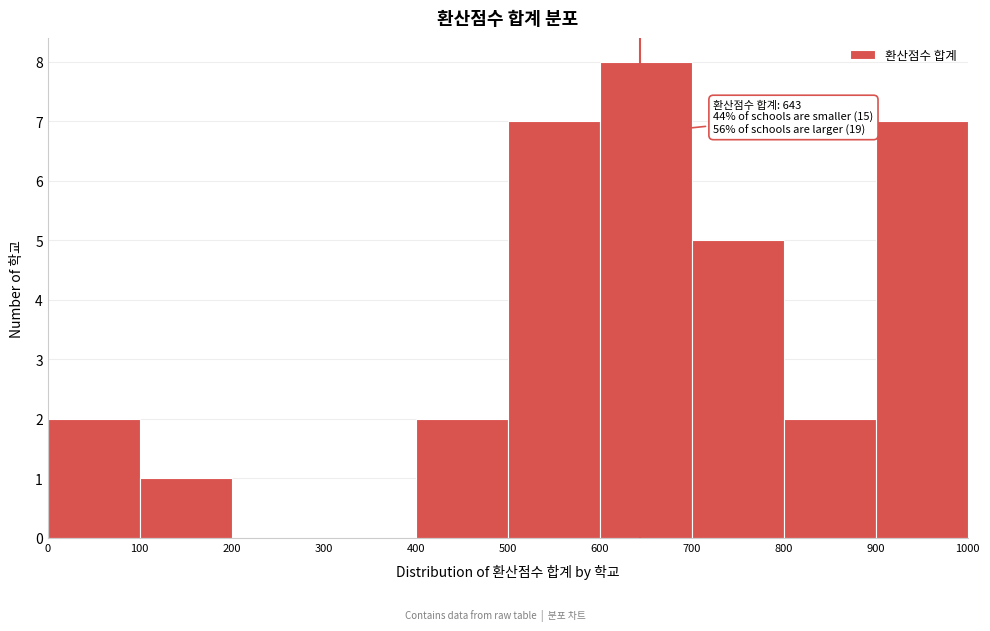

Which range on the x-axis has the tallest bar?

600 to 700